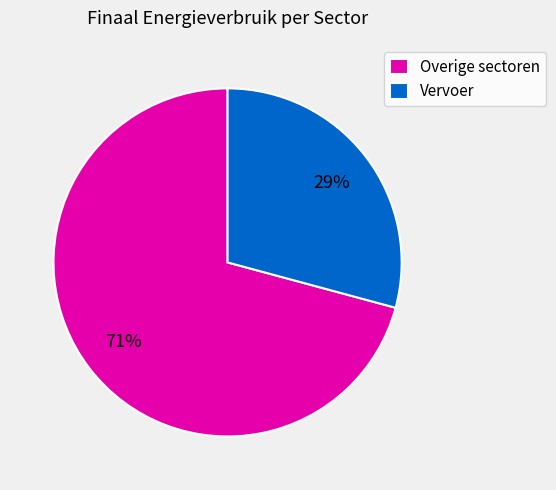

Do Vervoer and Overige sectoren together represent more than half of the pie?

Yes